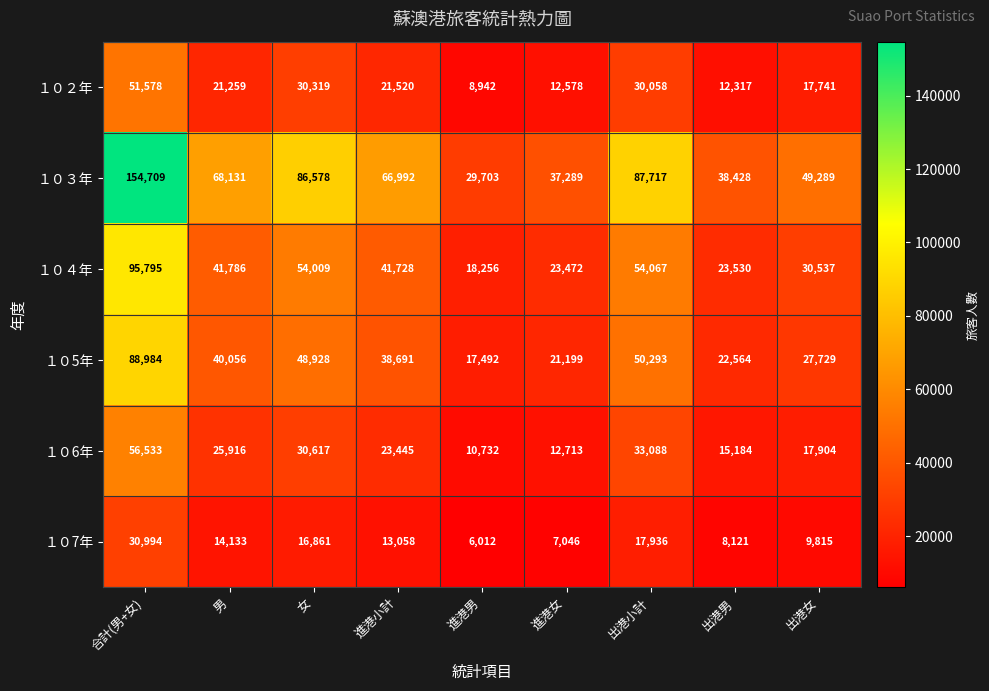

At which category is the sum across all series the highest?

合計(男+女)